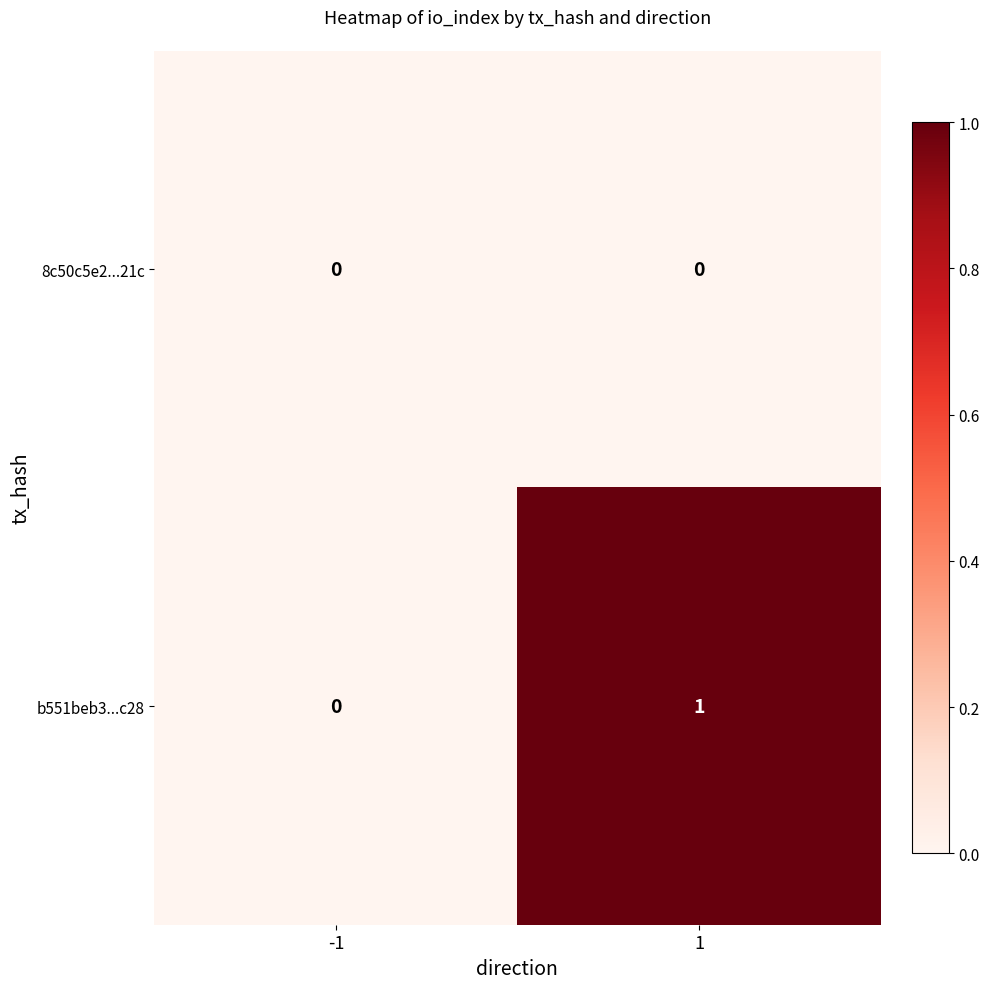

True or false: b551beb3...c28 has a value of 1 at 1.

True